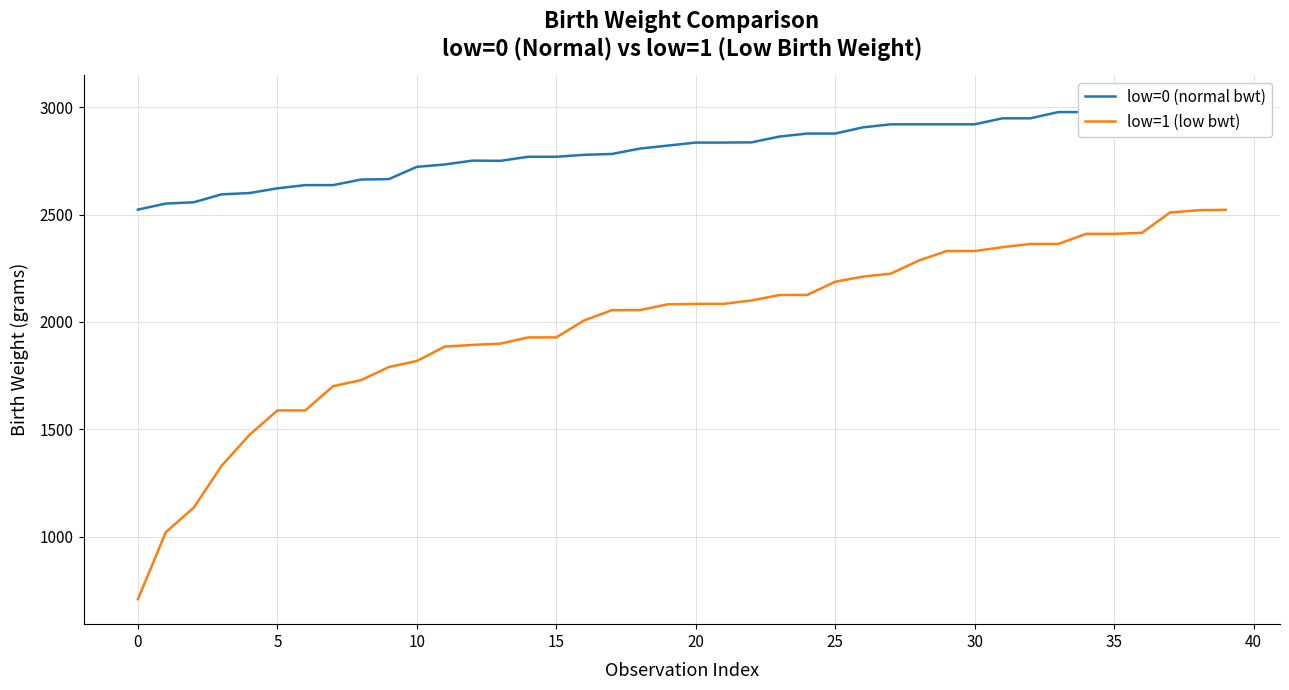

The value of low=1 (low bwt) at 35 is 2410. True or false?

True